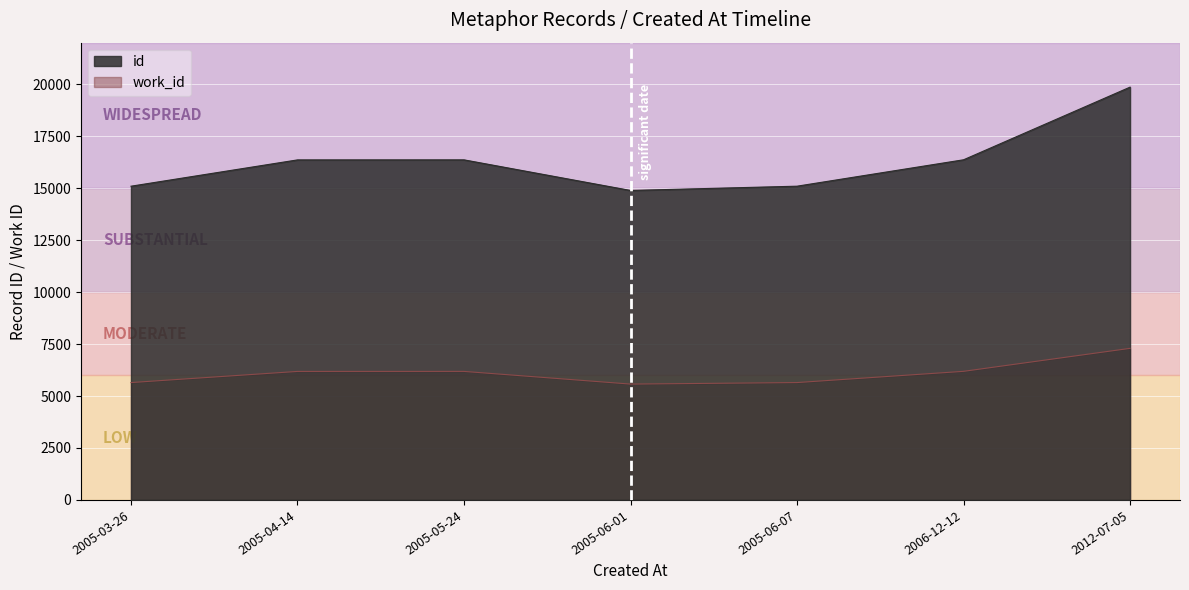

What is the value of the id point at the 3rd from the left?

16362